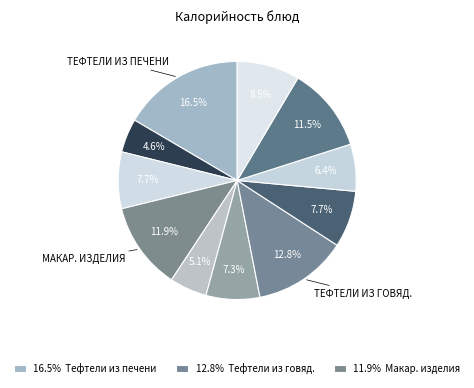

Count the number of slices in the pie.

11